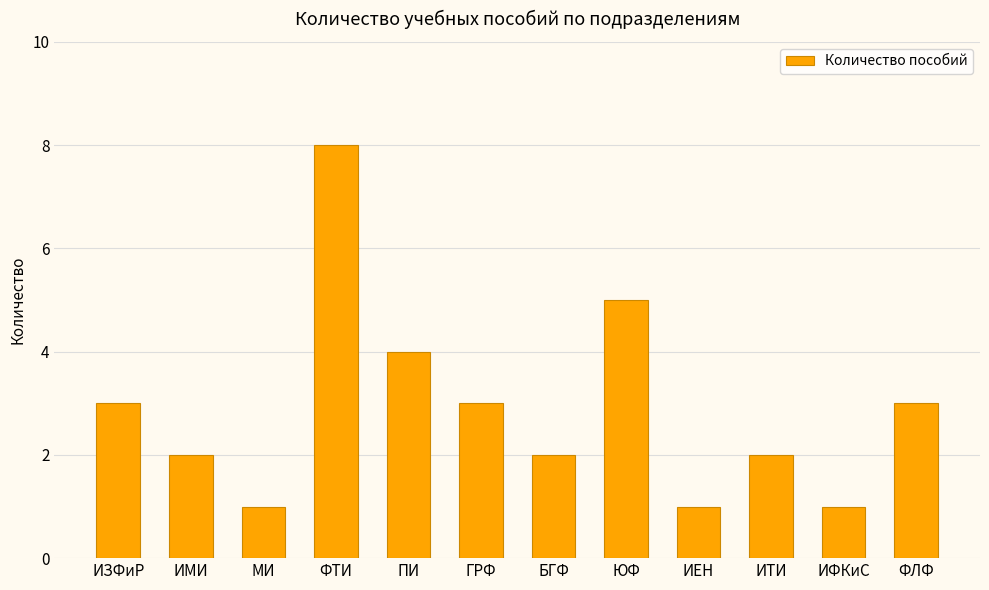

What is the label of the 9th bar from the left?

ИЕН